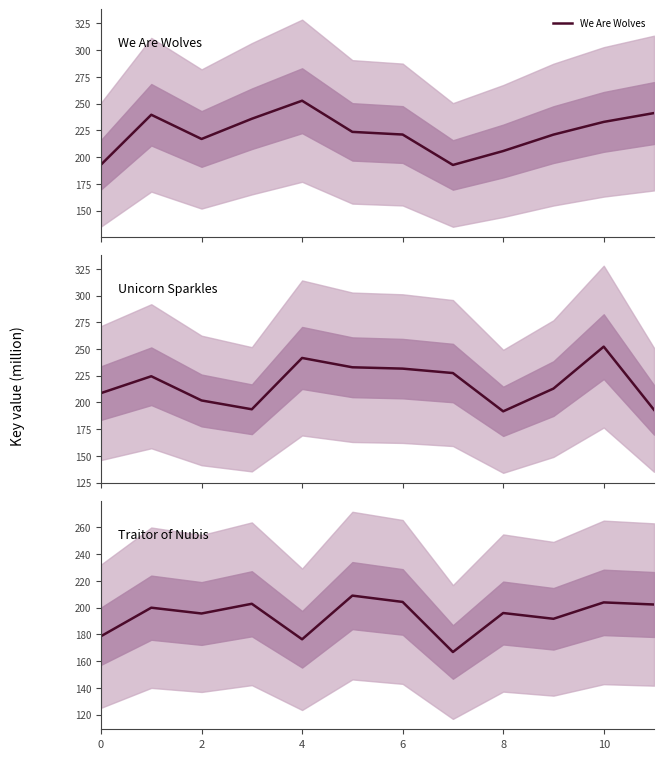

Is it true that We Are Wolves equals 129.6 at 0?

False